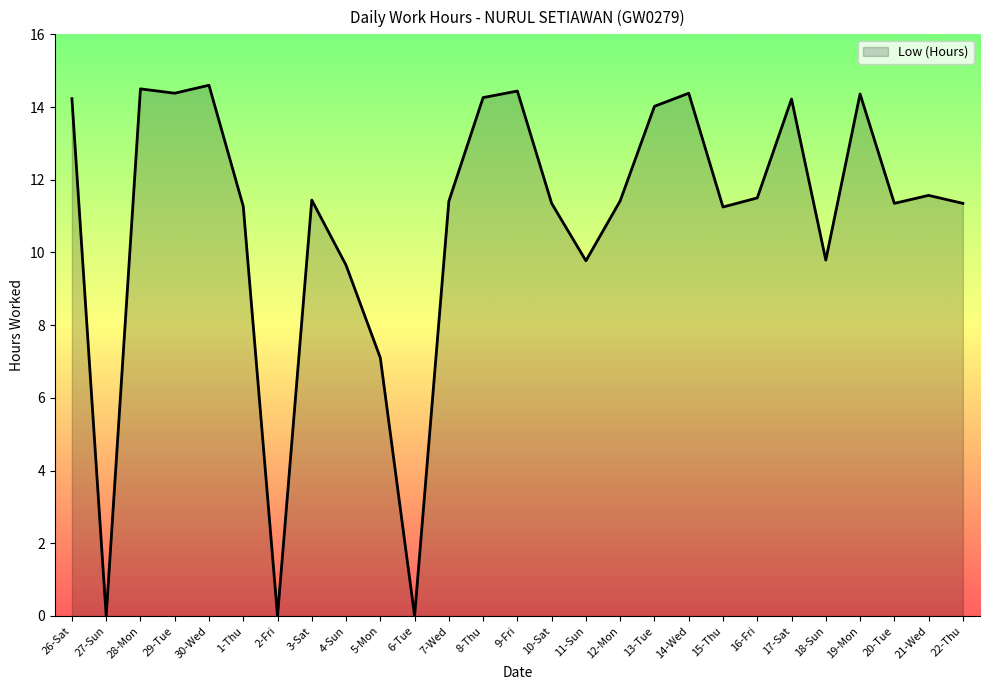

Does the chart display data point markers on the line(s)?

No